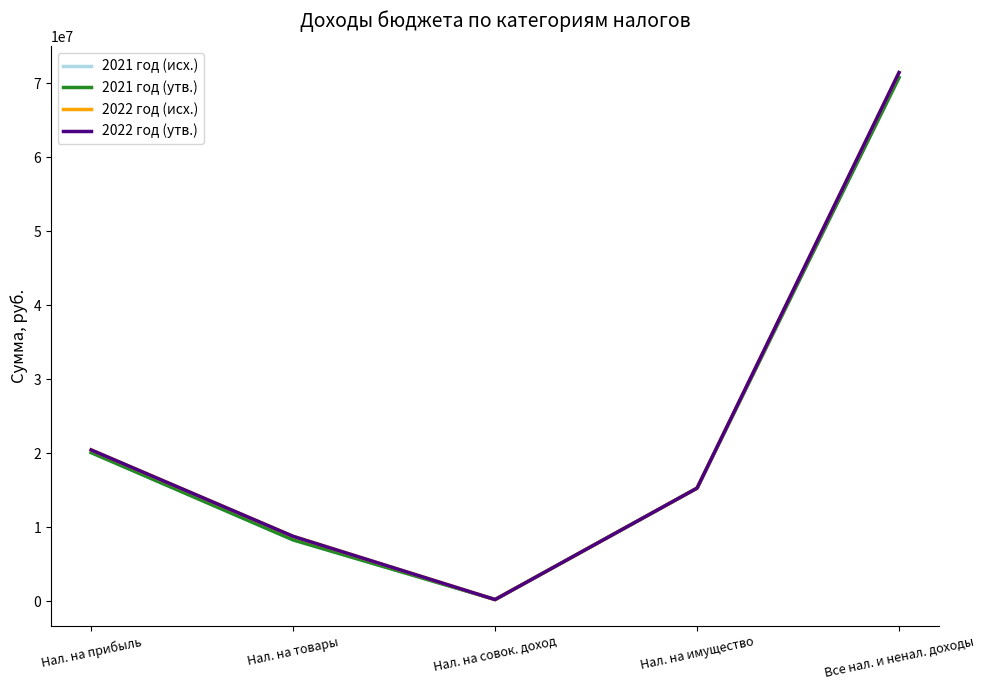

How many lines are shown in the chart?

4